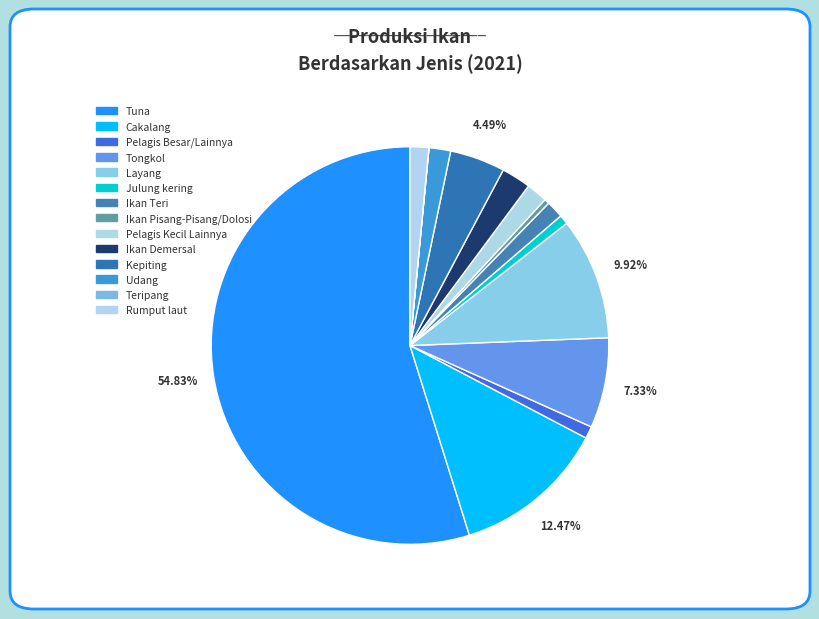

Is Tuna the majority of the pie?

Yes